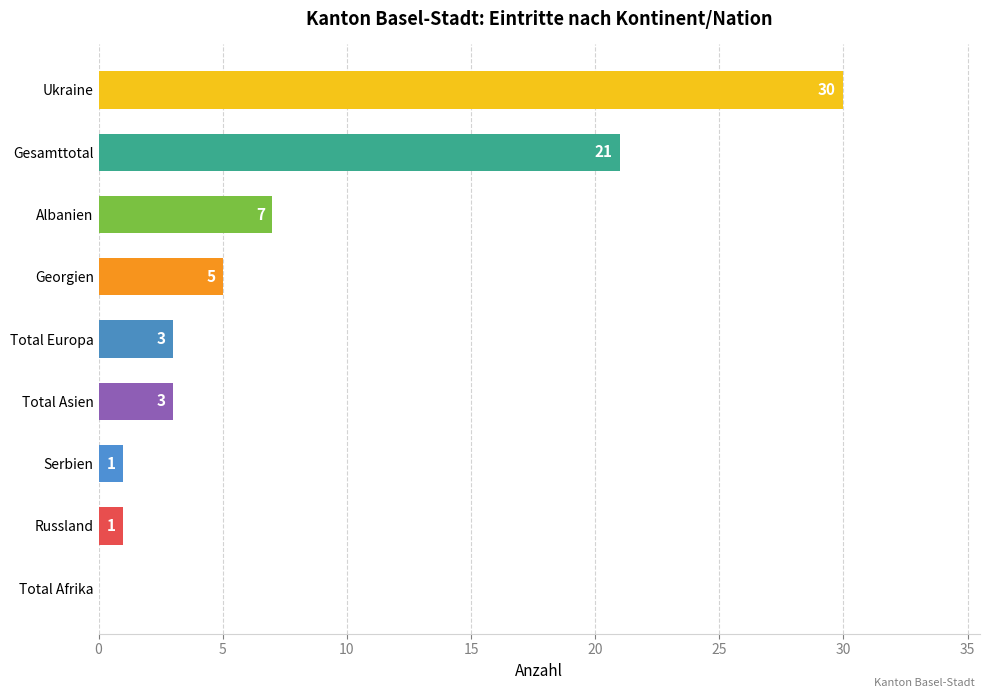

Which category has the highest value across all series?

Ukraine